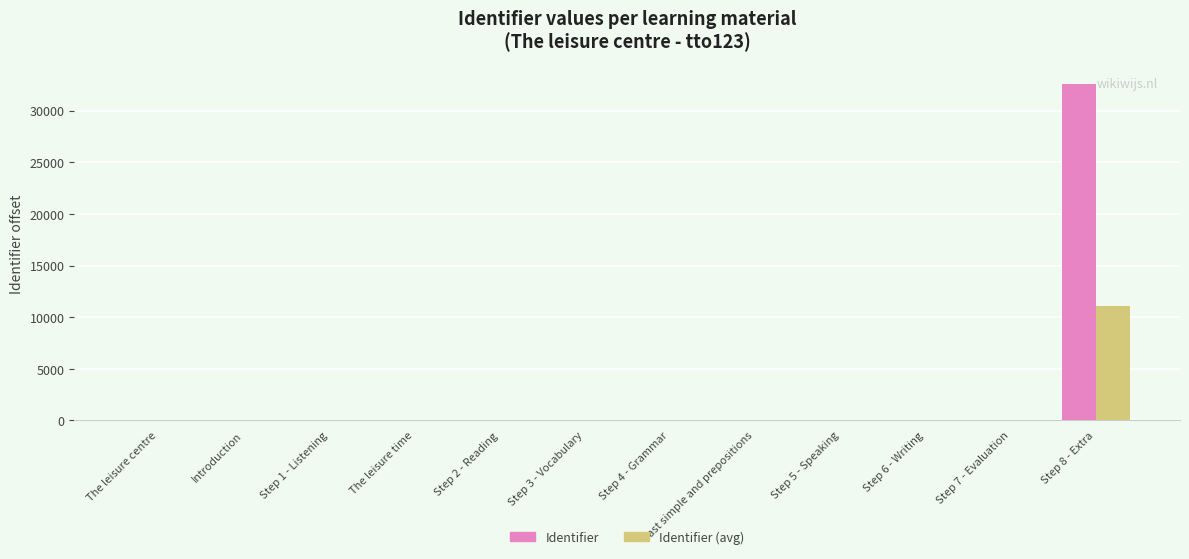

What is the greatest value displayed?

32636